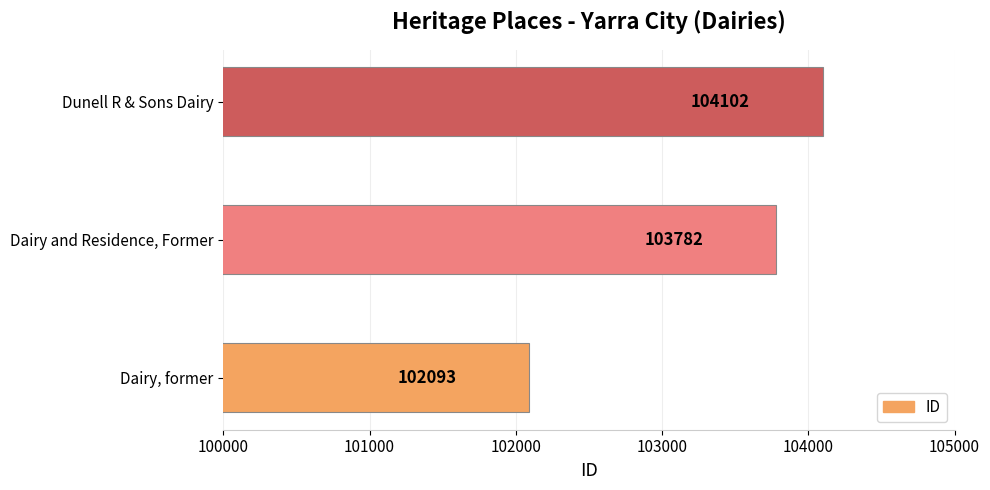

Reading bottom to top, transcribe all the data shown in this chart.

Dairy, former=102093	Dairy and Residence, Former=103782	Dunell R & Sons Dairy=104102